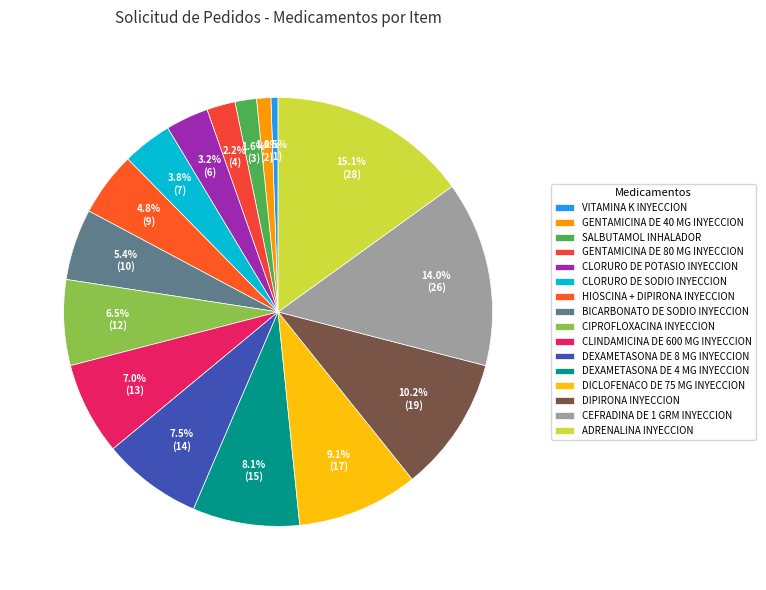

How many segments does this pie chart have?

16